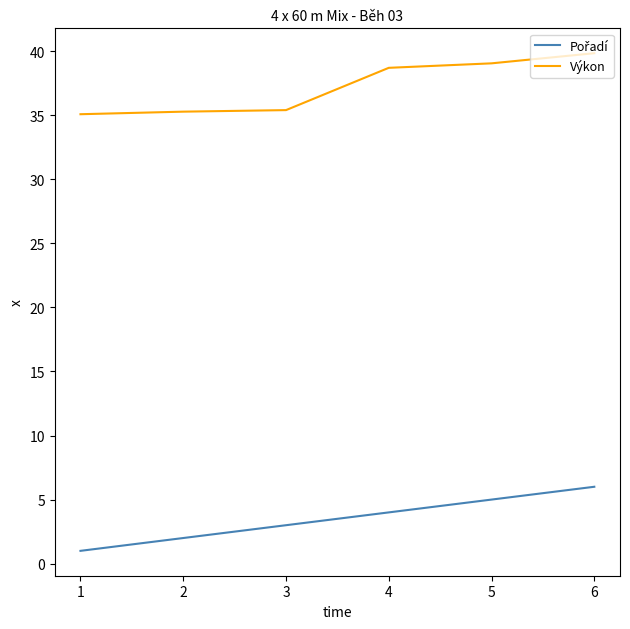

What is the spread (max minus min) of values at 1?

34.1